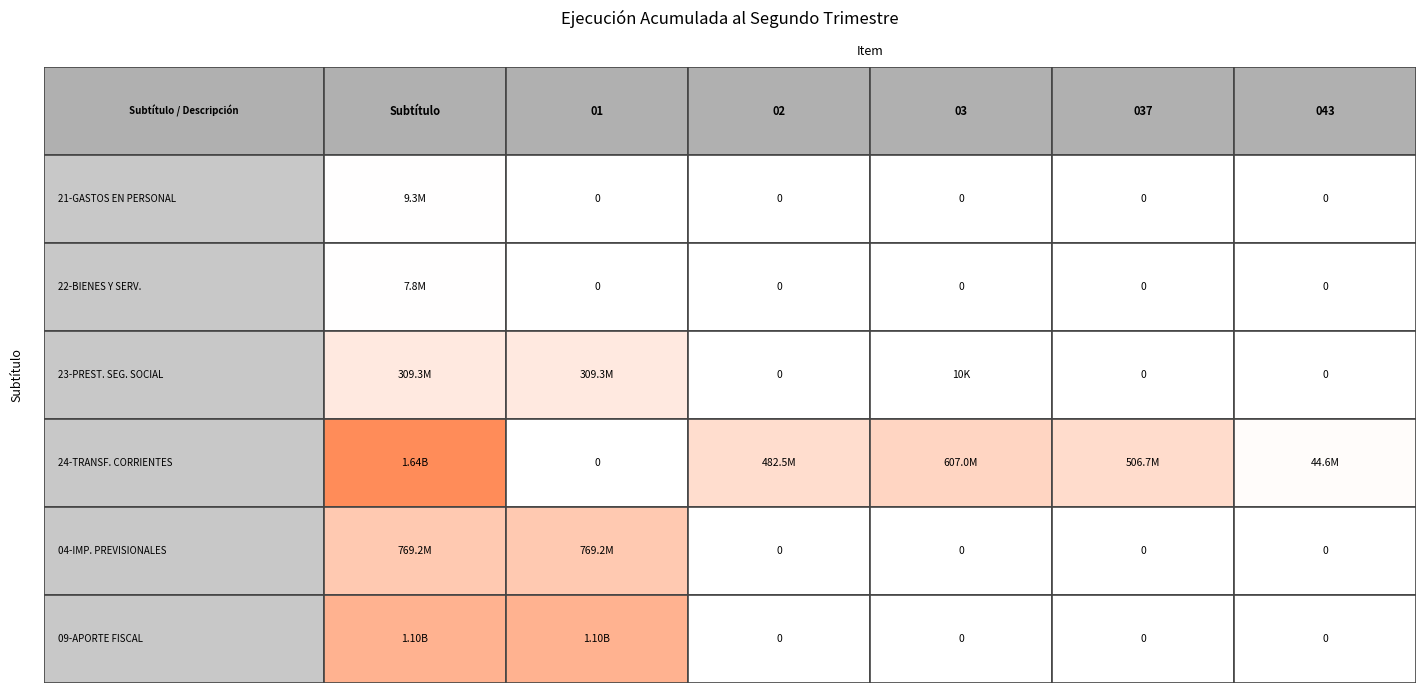

The GASTOS EN PERSONAL series shows 3954498 at 4. True or false?

False